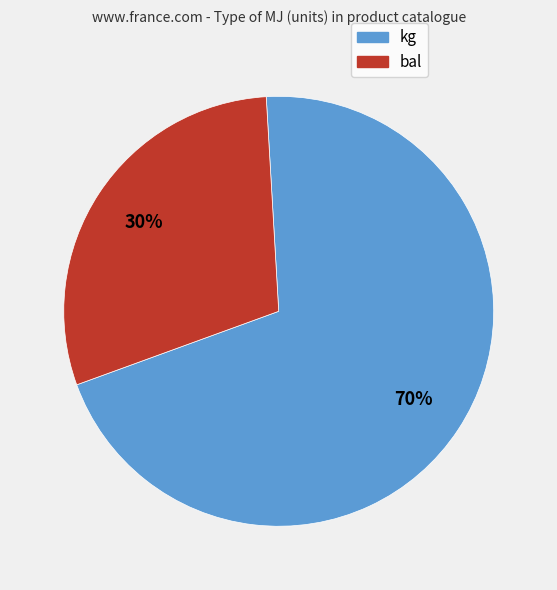

The bal slice represents 36% of the pie. True or false?

False